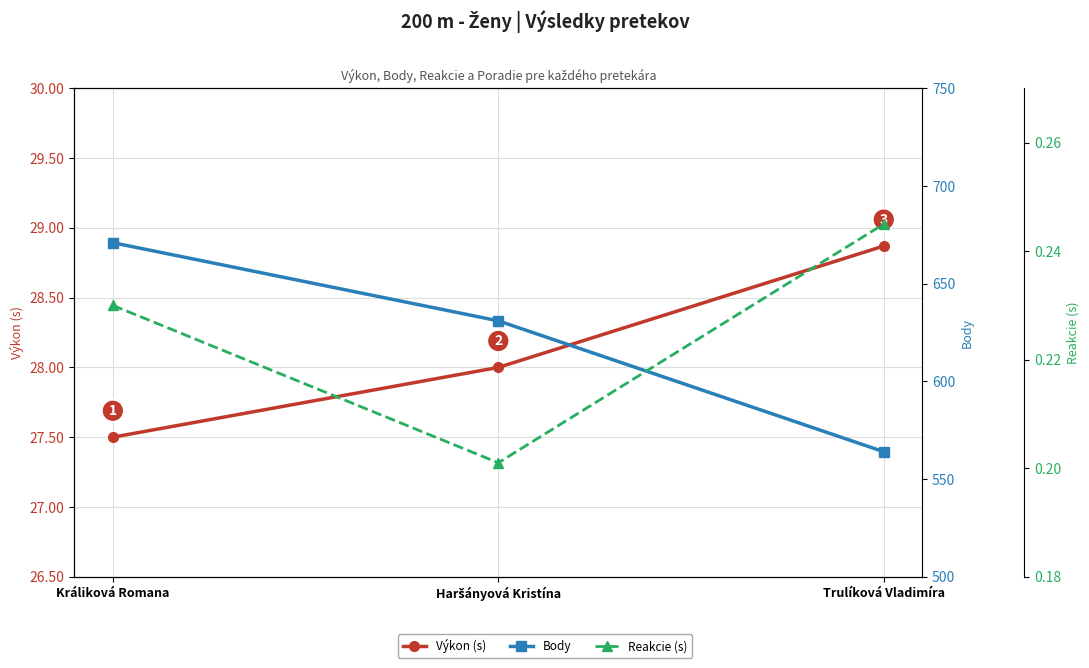

What is the difference between the Výkon (s) values at Haršányová Kristína and Trulíková Vladimíra?

0.9